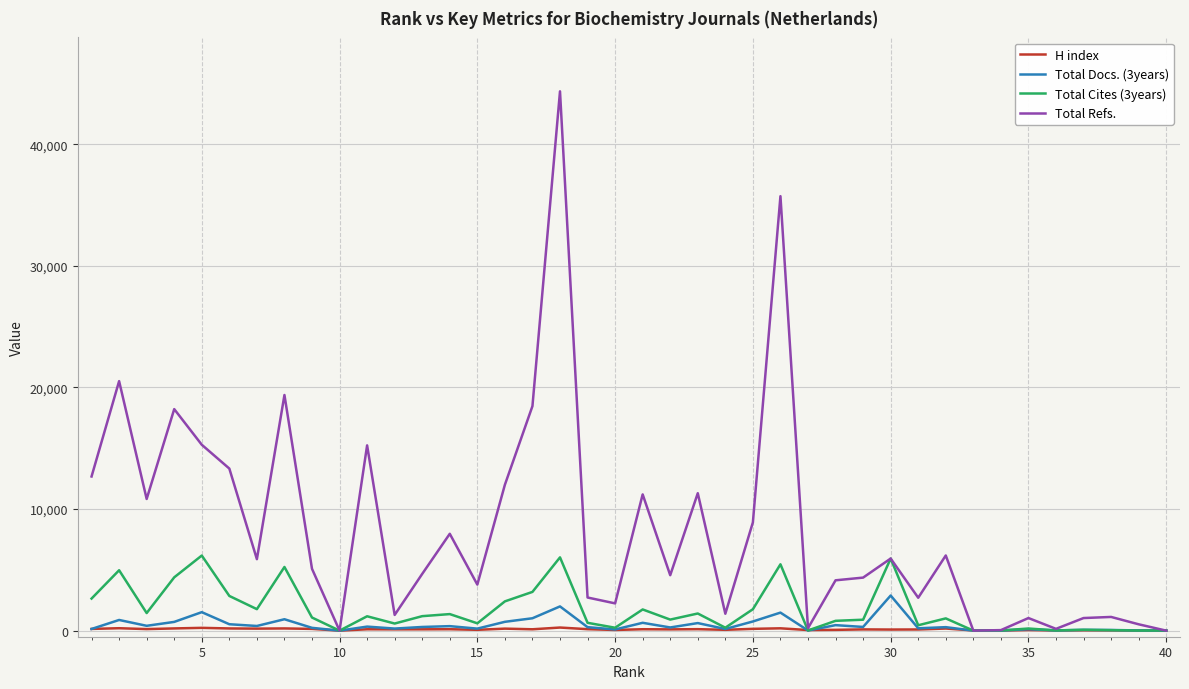

Which series ends up on top after the final intersection of Total Docs. (3years) and Total Refs.?

Total Docs. (3years)